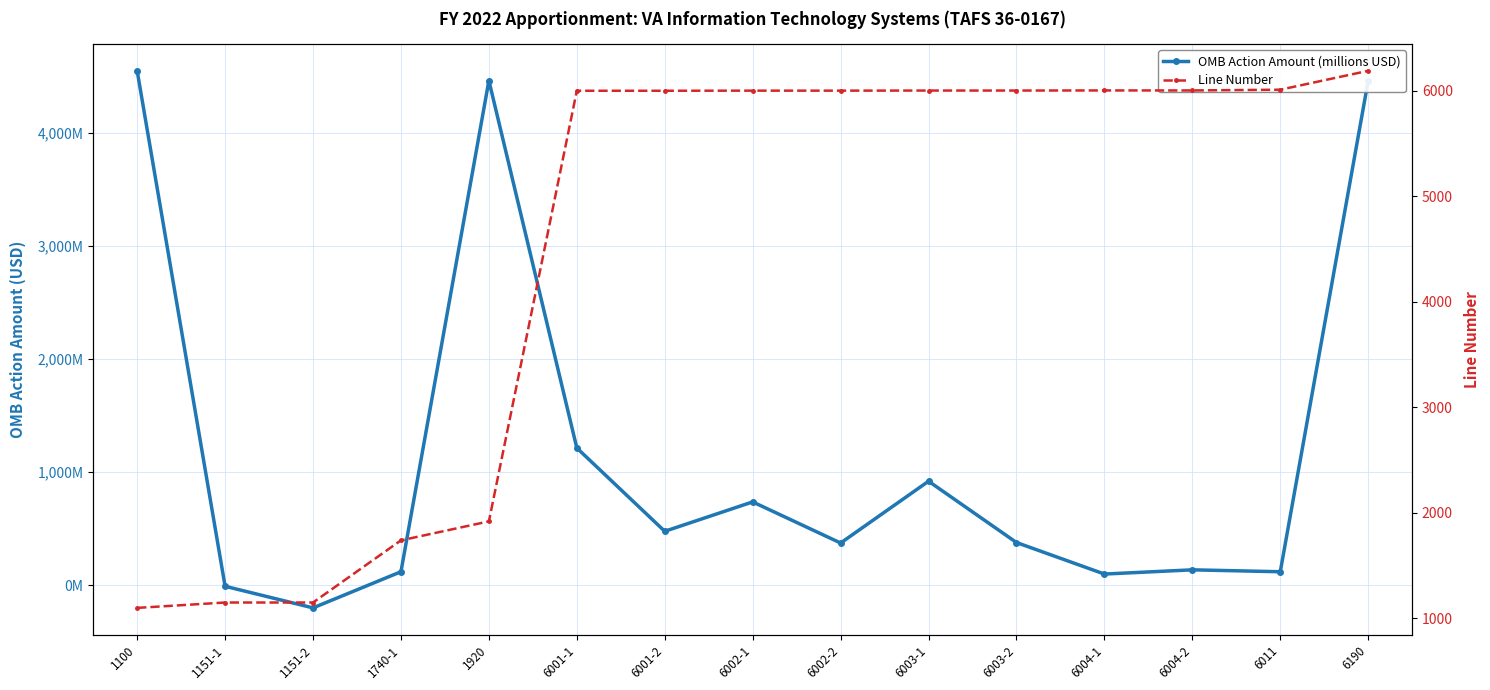

What is the label of the 14th point from the right?

1151-1